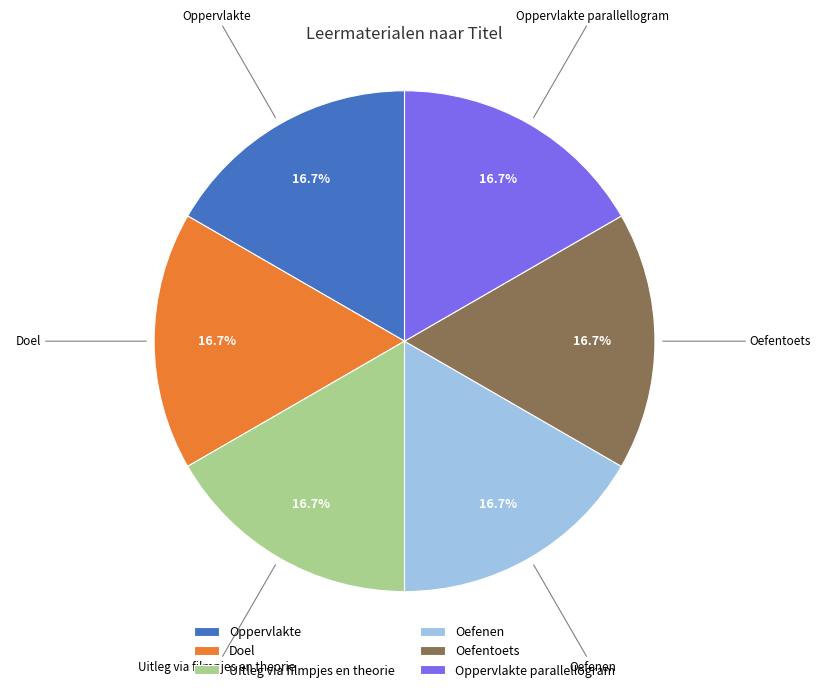

Does Oppervlakte parallellogram represent more than half of the total?

No